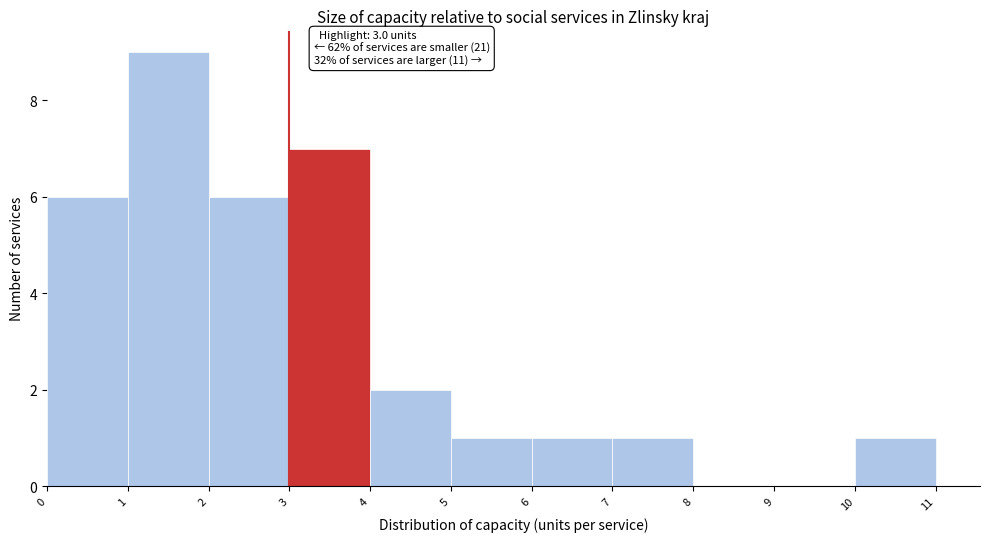

Which range on the x-axis has the tallest bar?

1 to 2